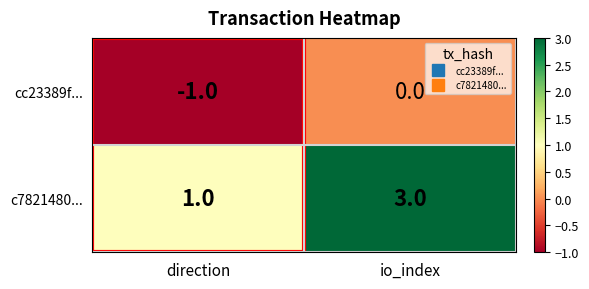

Between direction and io_index, which series saw the biggest shift?

c7821480...